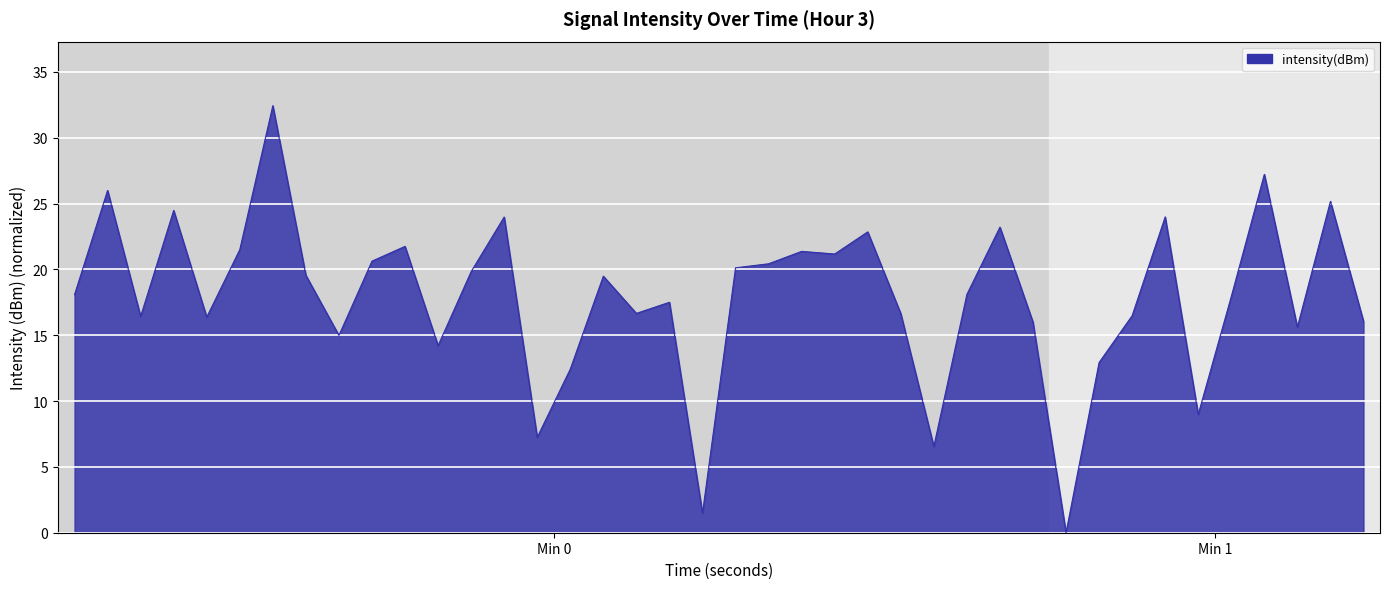

What is the difference between the maximum and minimum values?

32.4